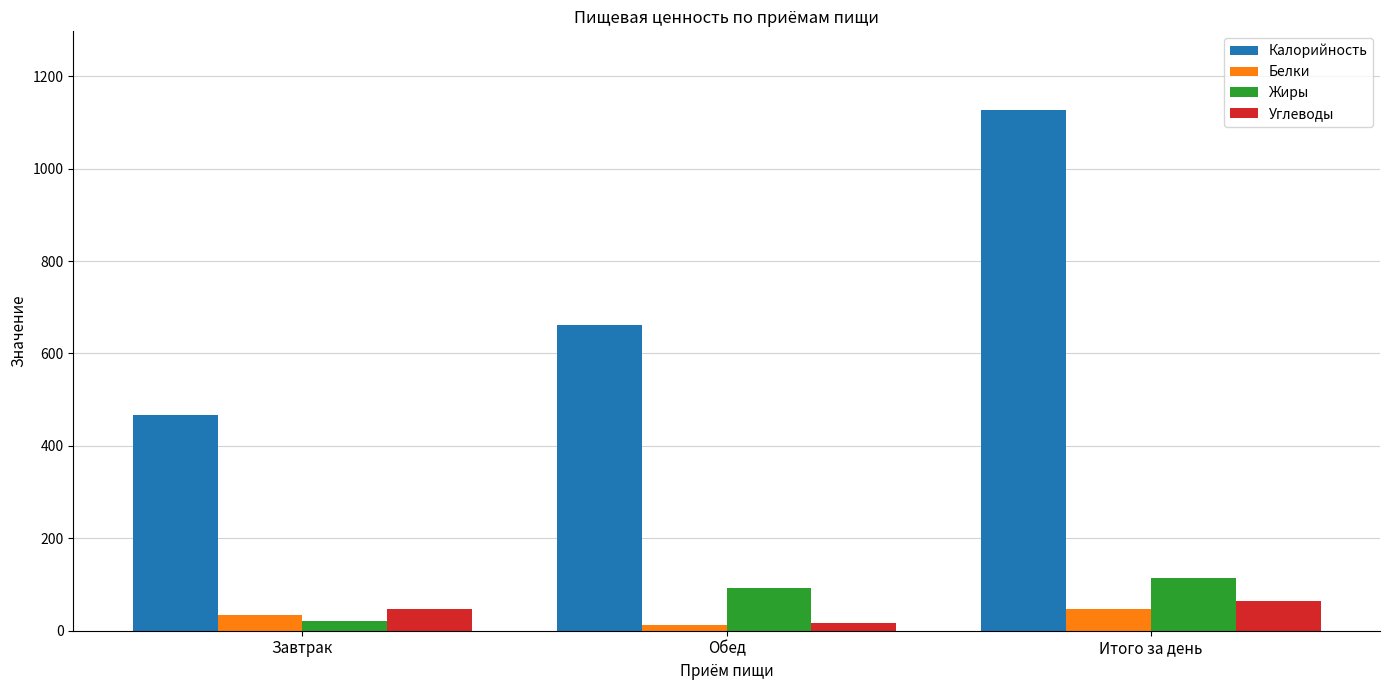

What is the spread (max minus min) of values at Обед?

649.0